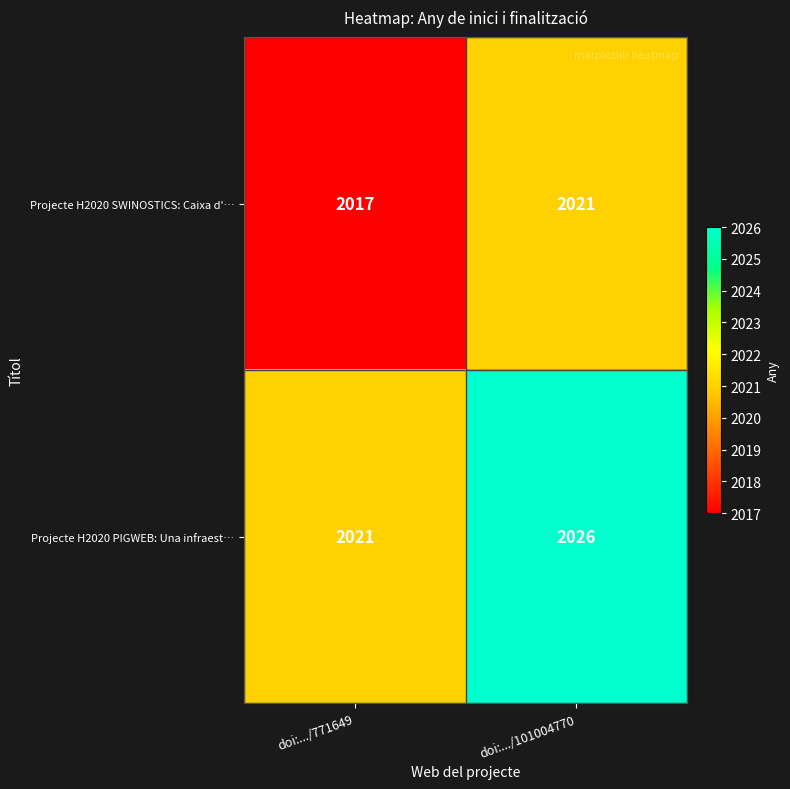

What is the difference between the Projecte H2020 PIGWEB: Una infraest… values at doi:.../771649 and doi:.../101004770?

5